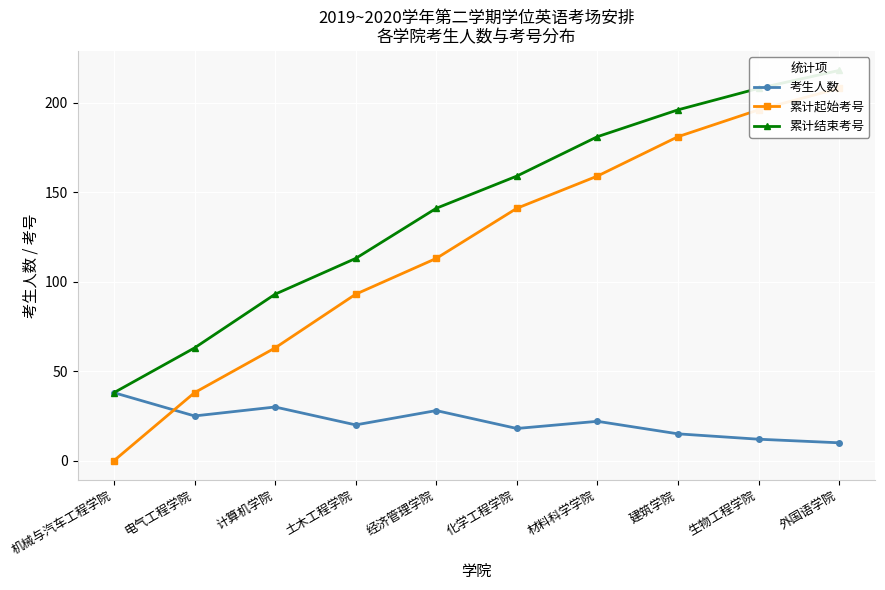

Where does the 累计结束考号 series first go above 159?

材料科学学院